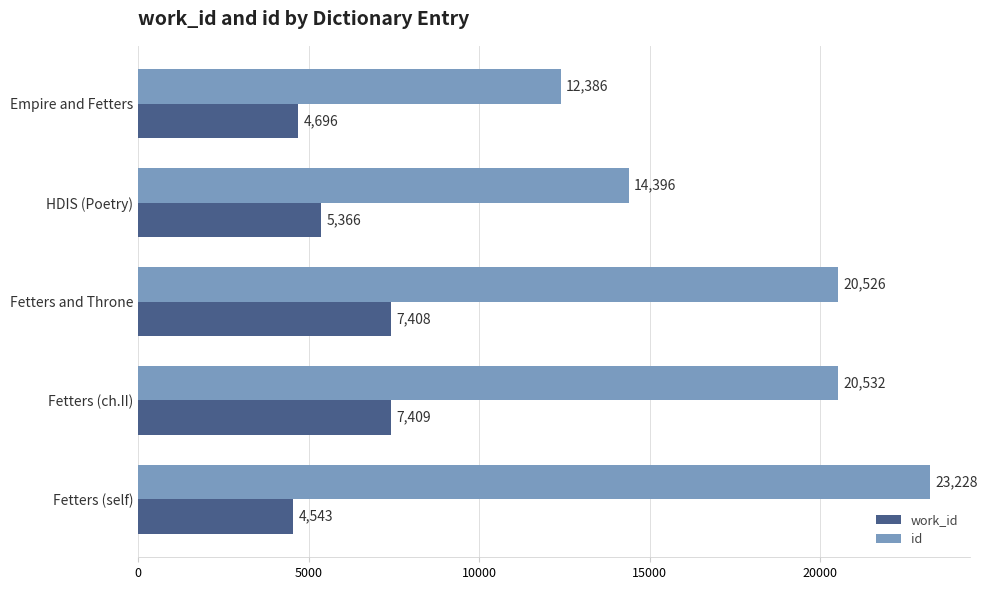

List the labels in order of work_id value, smallest first.

Fetters (self), Empire and Fetters, HDIS (Poetry), Fetters and Throne, Fetters (ch.II)